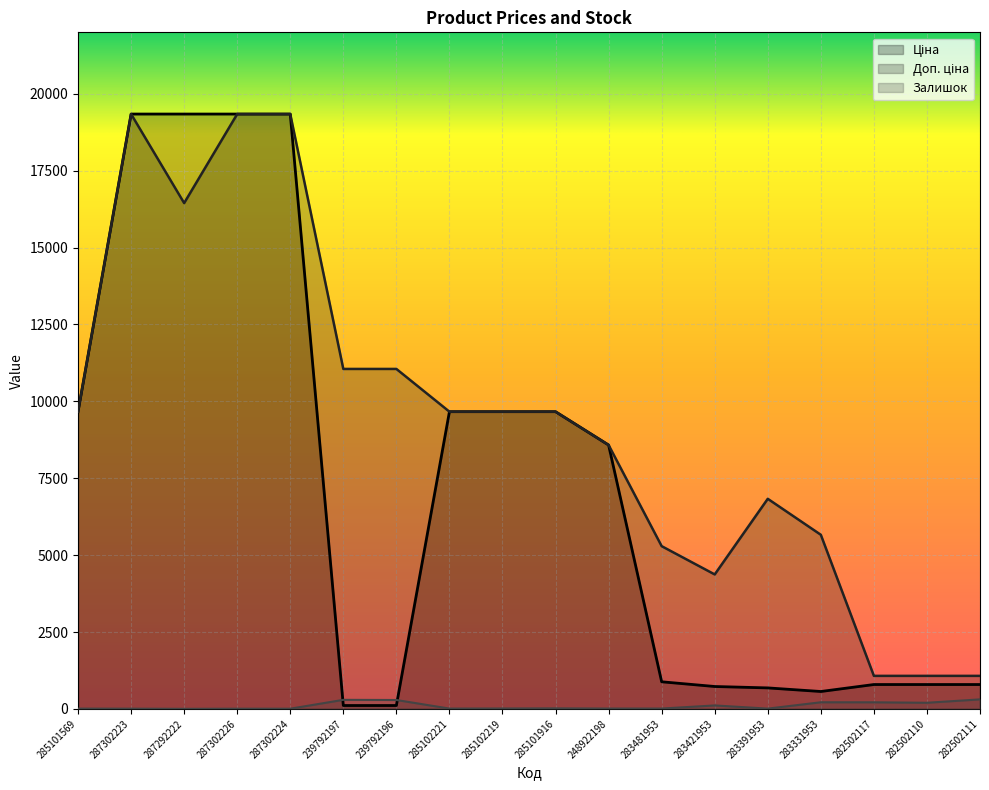

What value does the Залишок series have at 285102219?

14.0